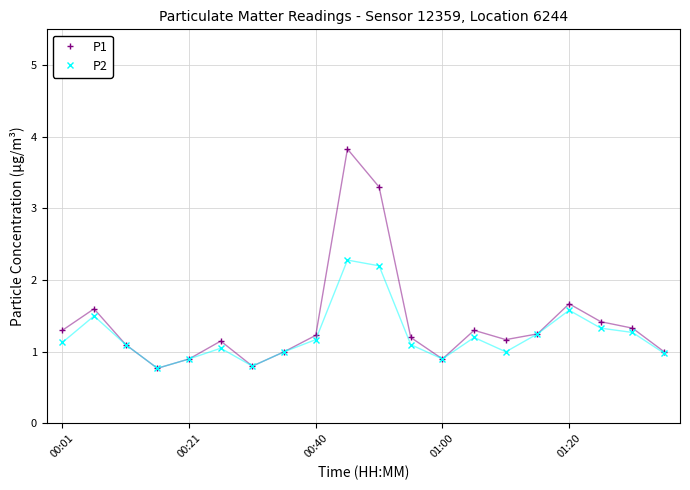

True or false: P2 has more than 2 points higher than both neighbors.

True